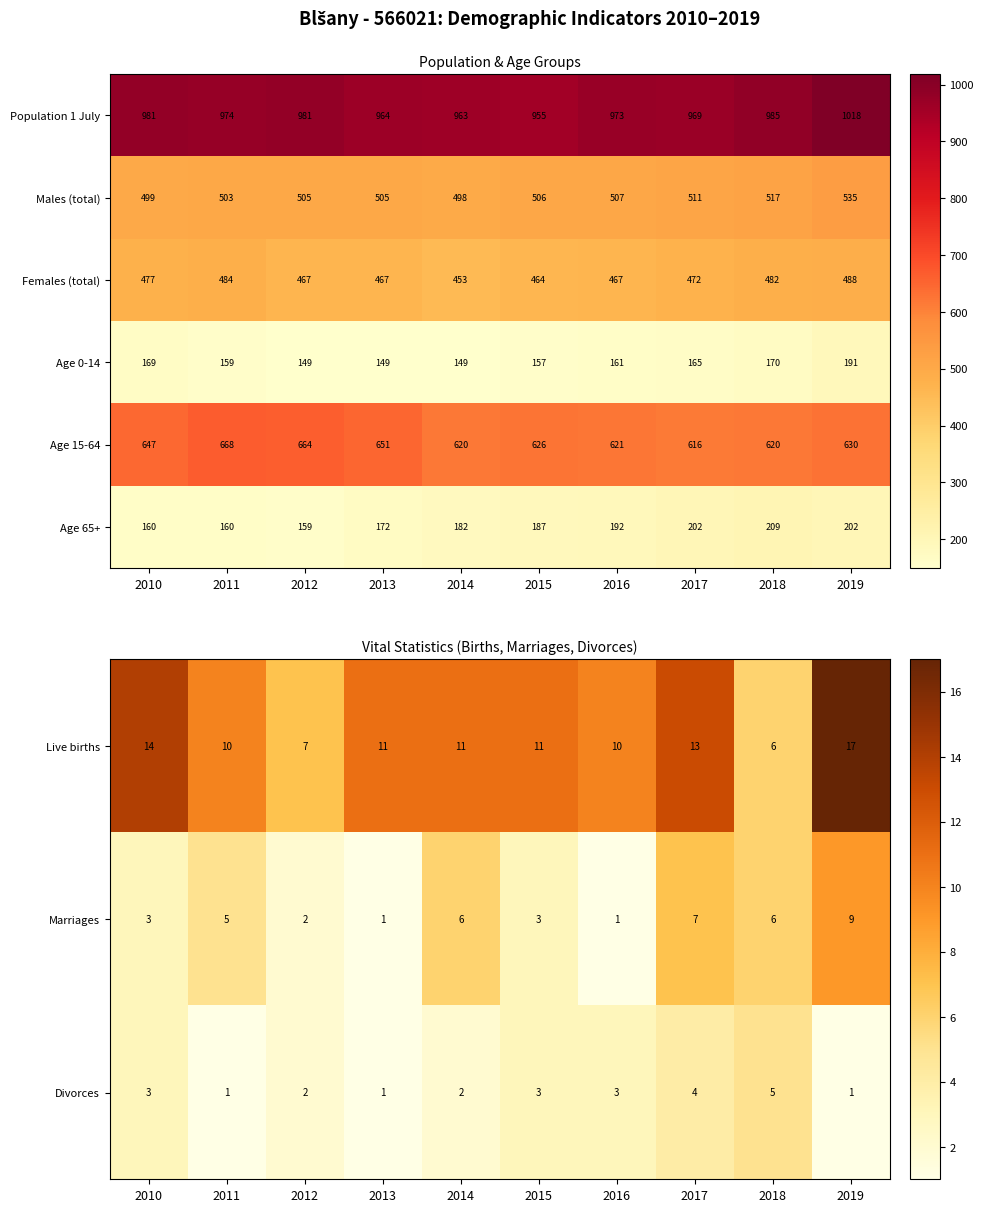

At which category is the sum across all series the highest?

2019